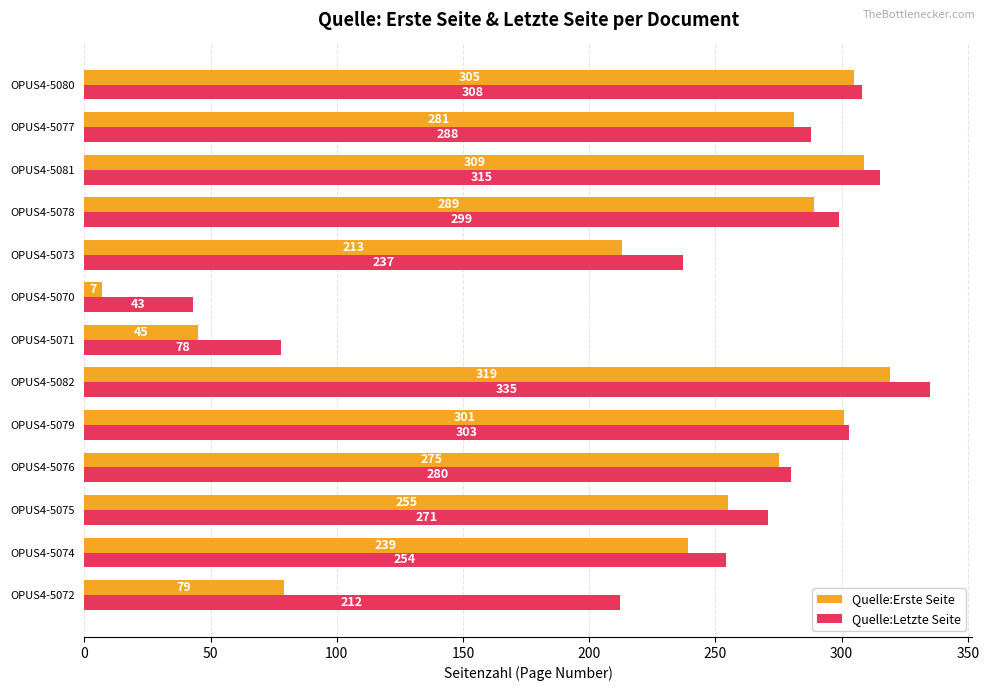

The Quelle:Erste Seite series shows 354 at OPUS4-5073. True or false?

False